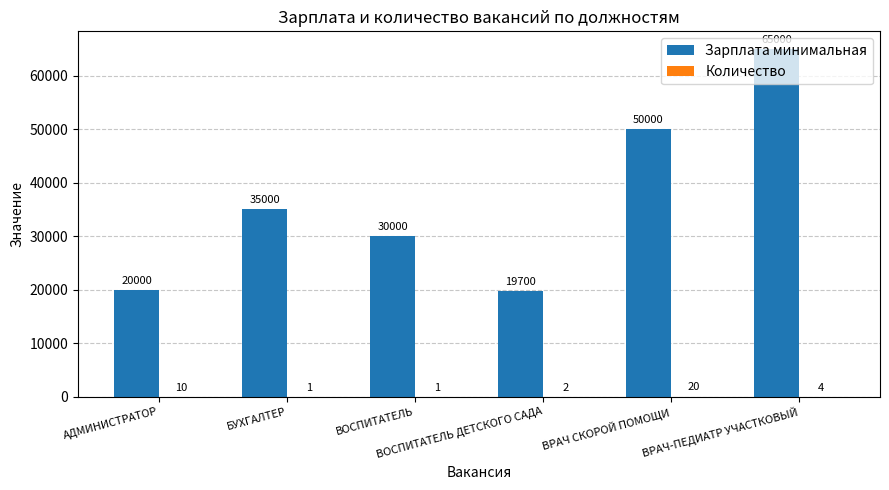

Between БУХГАЛТЕР and ВОСПИТАТЕЛЬ ДЕТСКОГО САДА, which series saw the biggest shift?

Зарплата минимальная